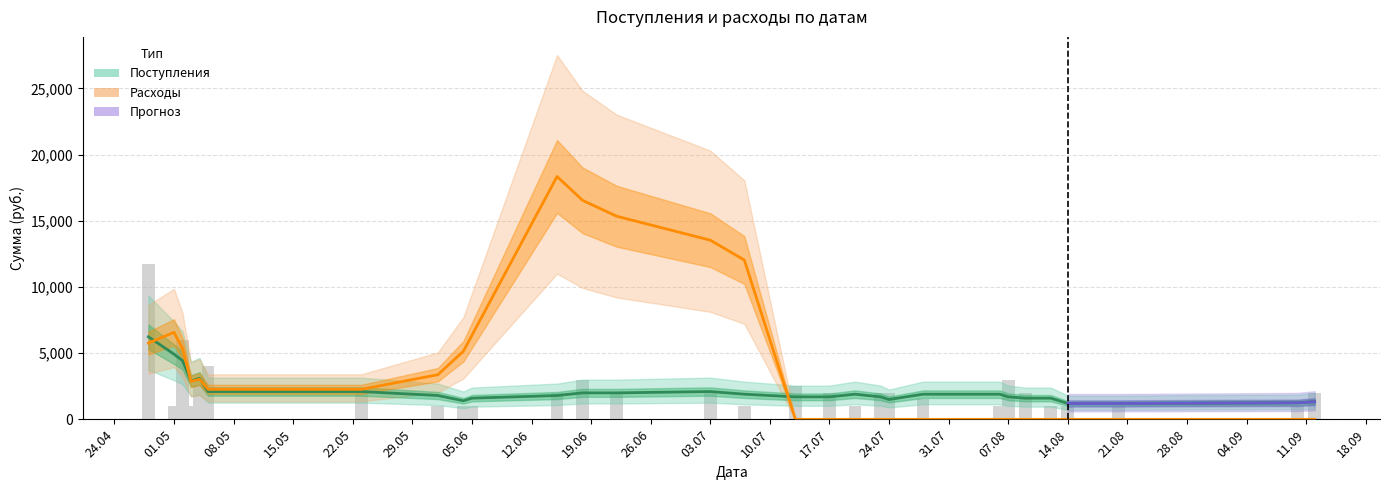

The value at 2012-08-20 is 1000. True or false?

True